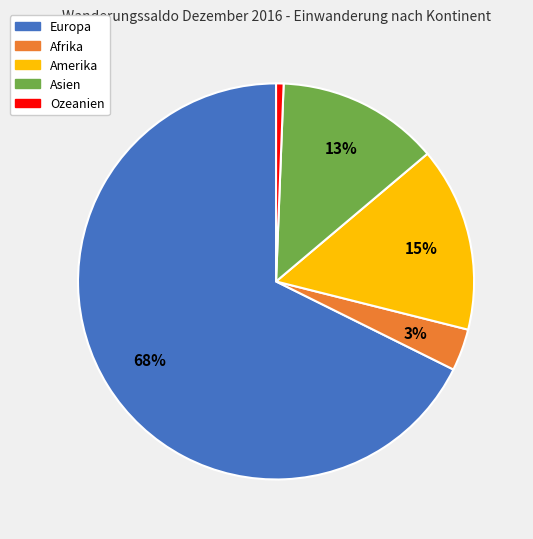

Do Europa and Afrika together represent more than half of the pie?

Yes